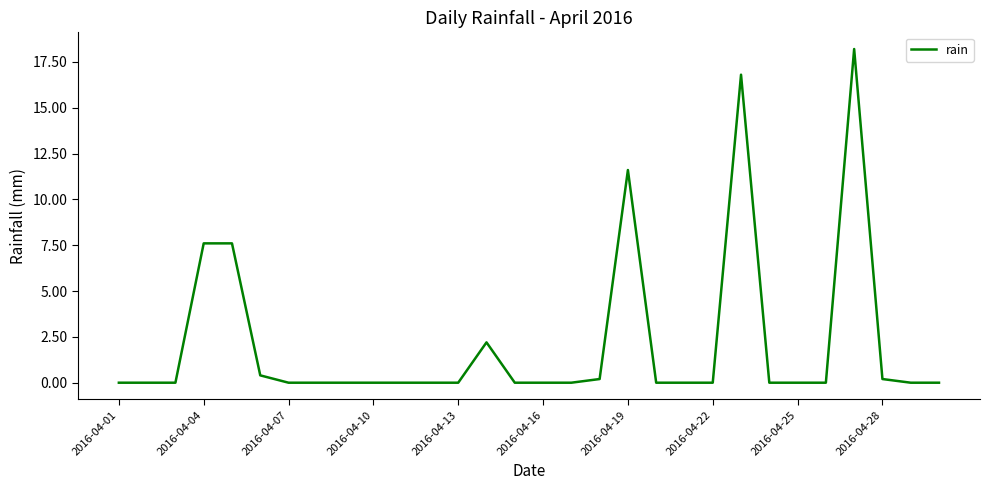

Is this an area chart (filled region under the line)?

No